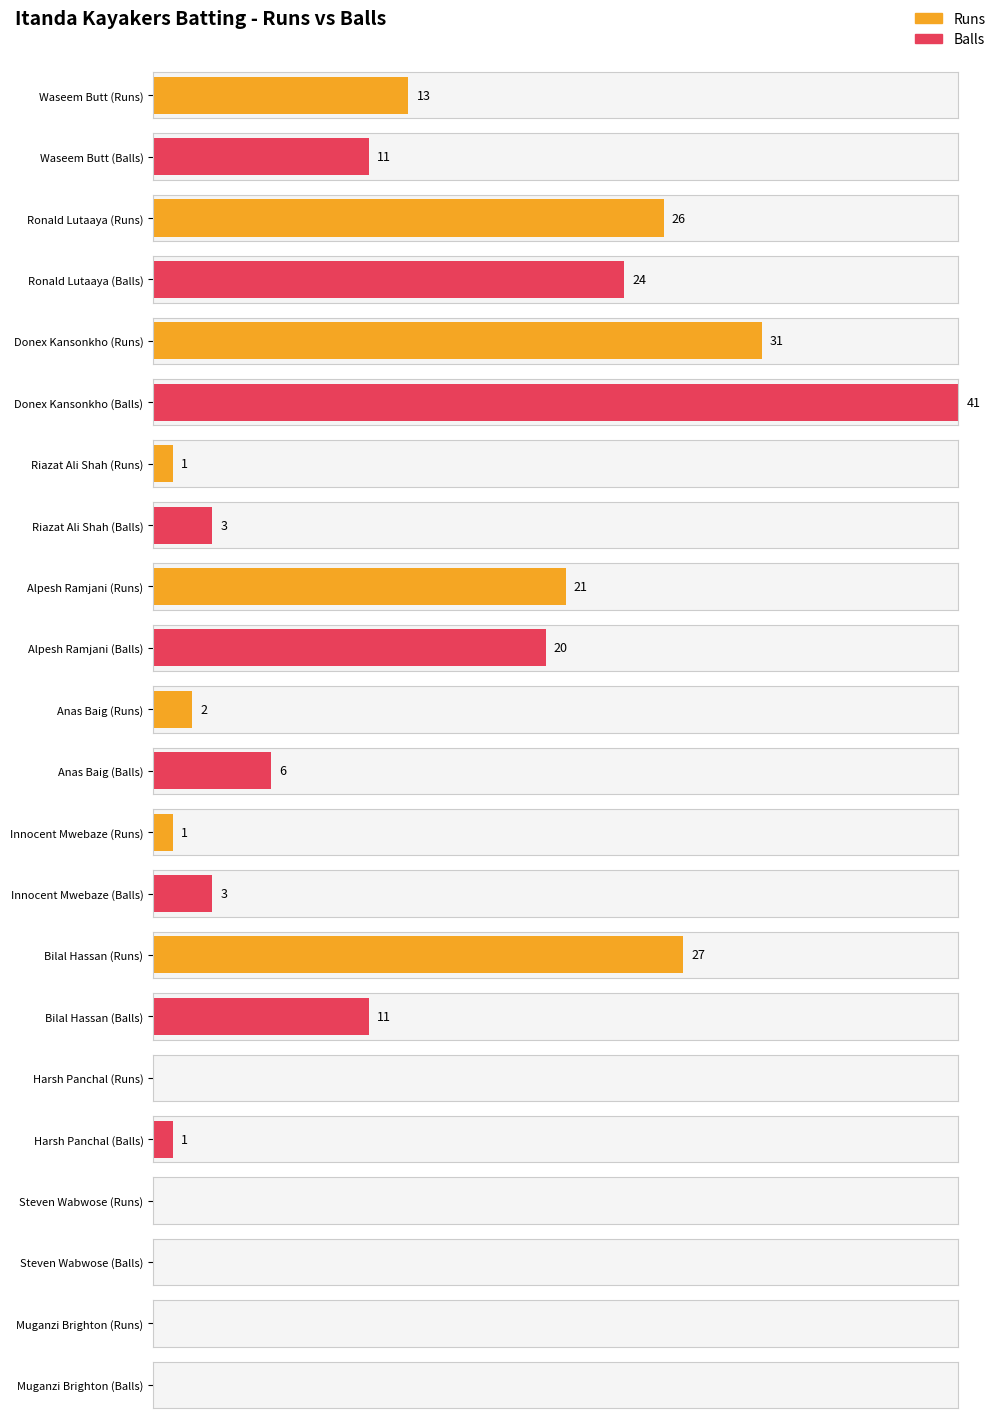

What is the maximum value for Runs?

31